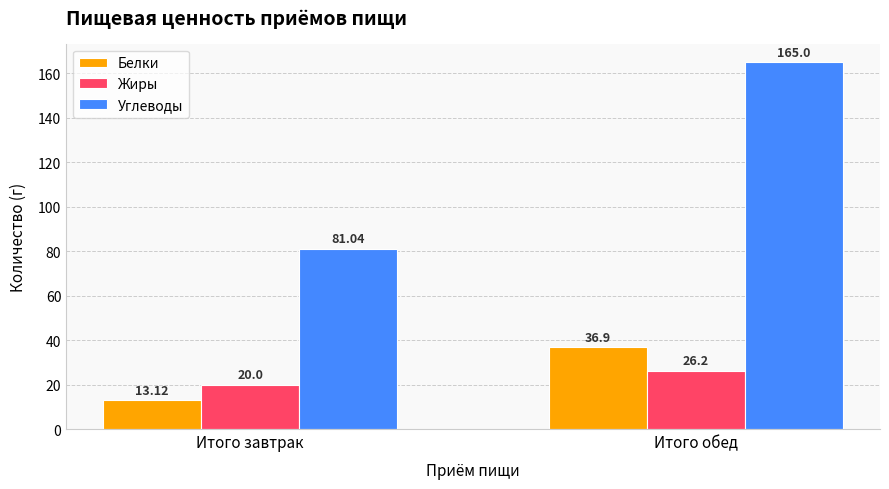

The Белки series shows 13.1 at Итого завтрак. True or false?

True